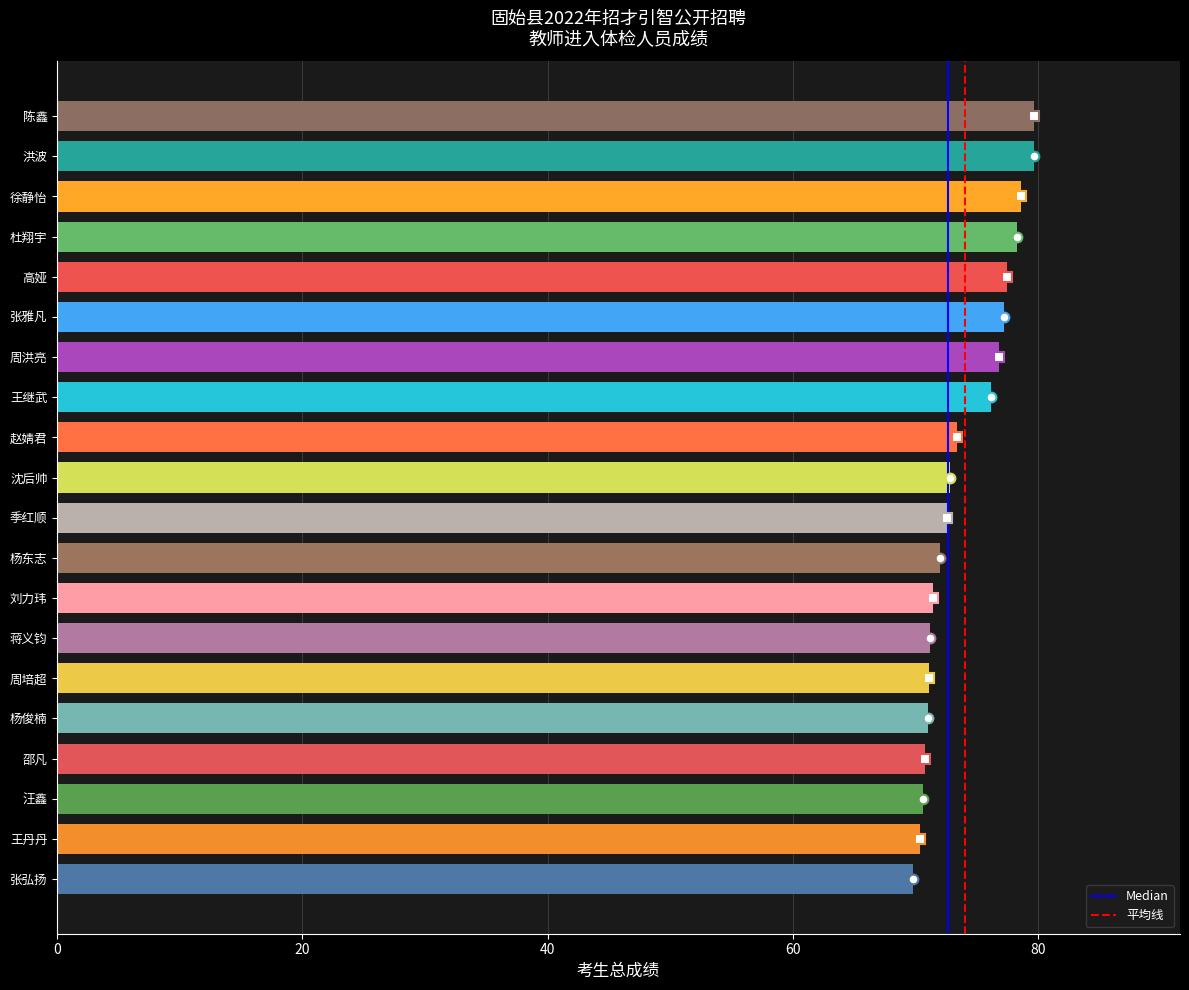

The chart shows a value of 71.1 at 周培超. True or false?

True